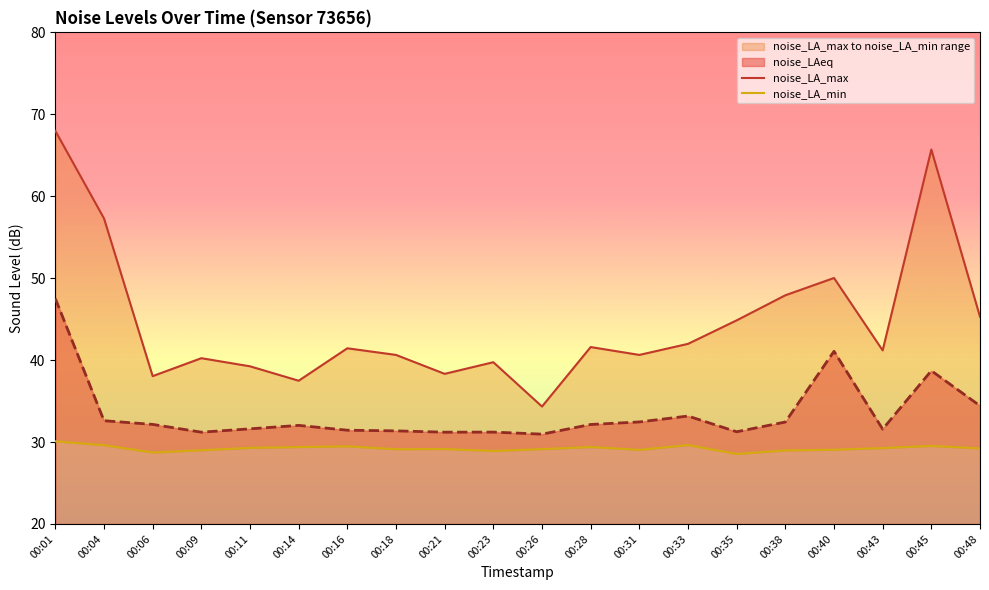

How many values in the noise_LA_max series are below 41?

9